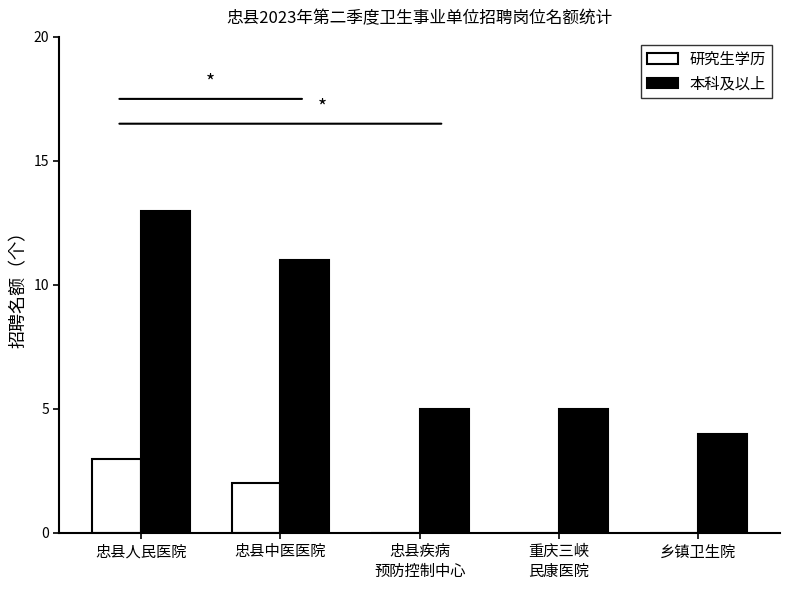

What is the maximum value for 研究生学历?

3